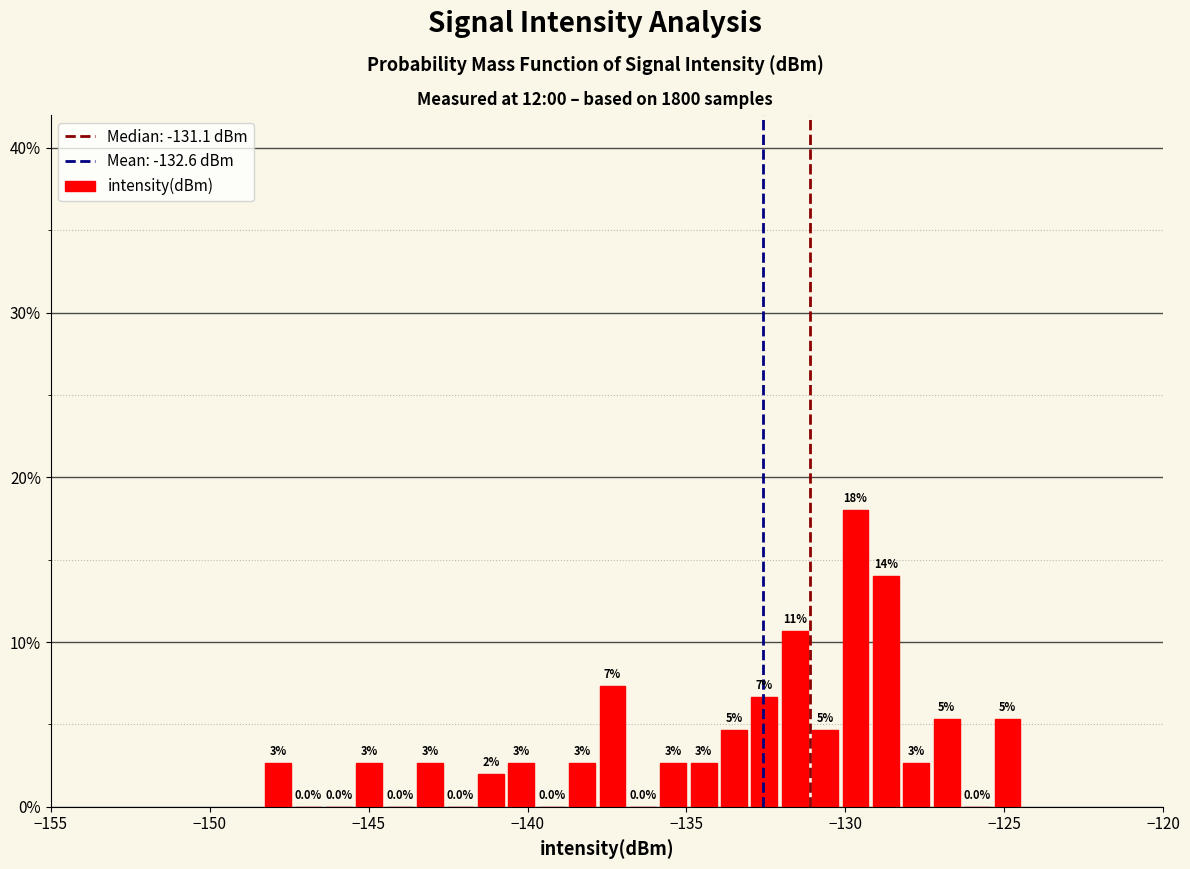

Read against the x-axis, roughly where is the centre of the tallest bar?

-129.5